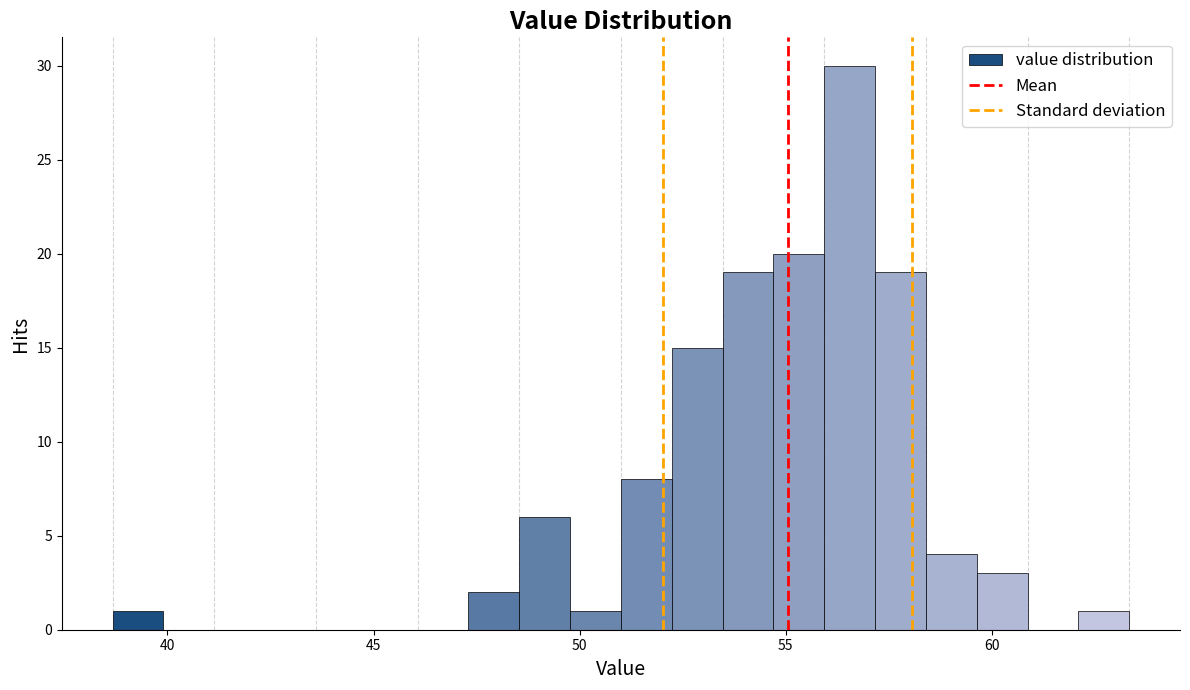

Read against the x-axis, roughly where is the centre of the tallest bar?

56.5